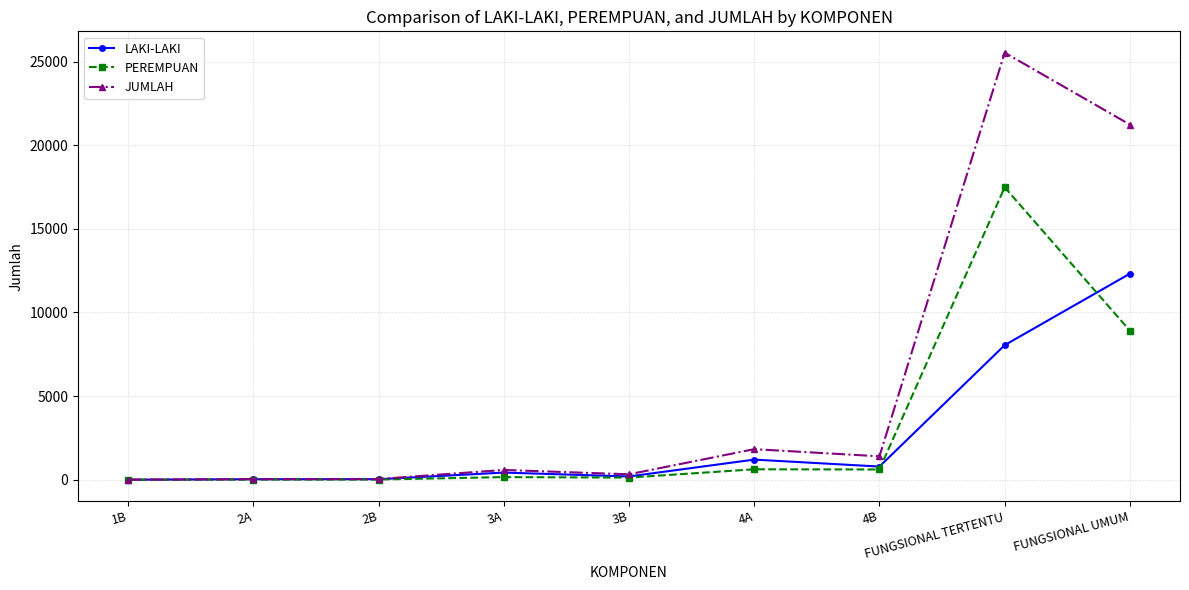

What is the highest value of the JUMLAH series?

25535